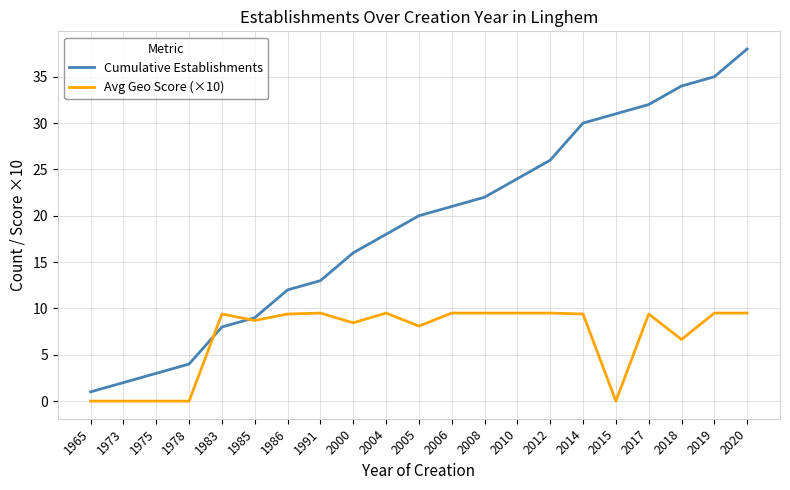

The value of Avg Geo Score (×10) at 1985 is 8.7. True or false?

True